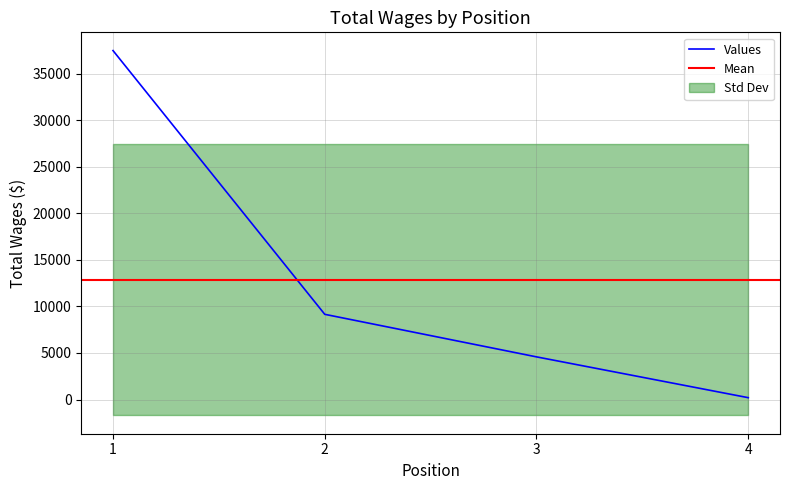

Is this an area chart (filled region under the line)?

No